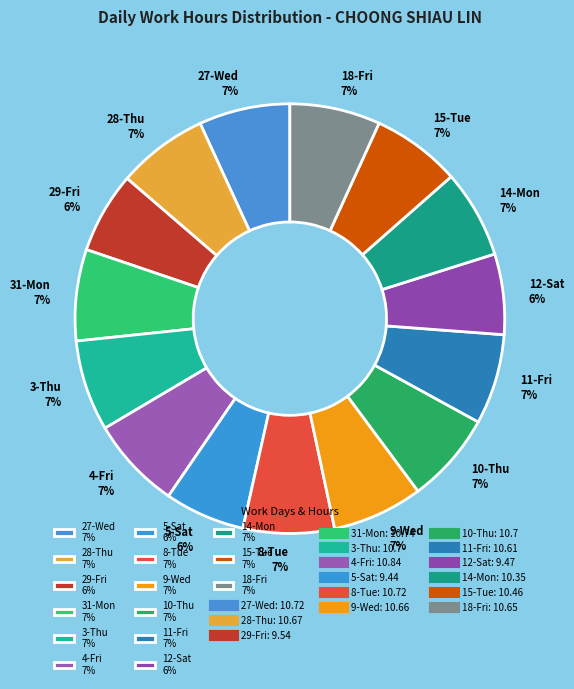

Between 10-Thu 7% and 12-Sat 6%, which is larger?

10-Thu 7%